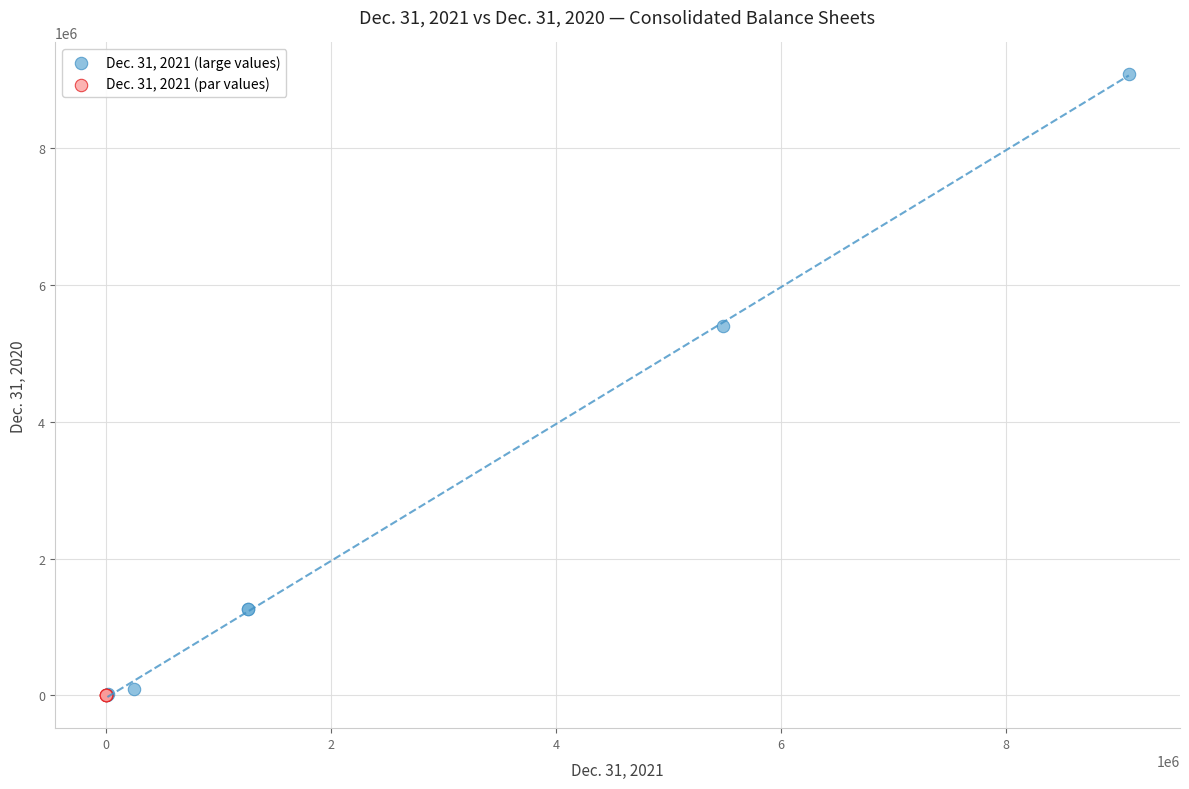

Which series has the widest spread of Y values?

Dec. 31, 2021 (large values)